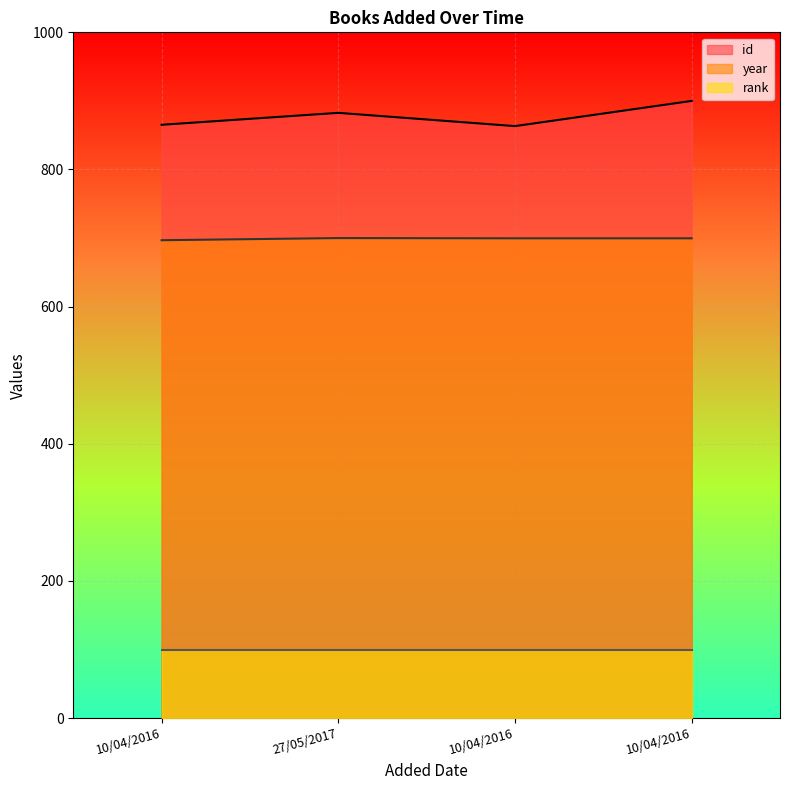

Is it true that id equals 435.9 at 10/04/2016?

False